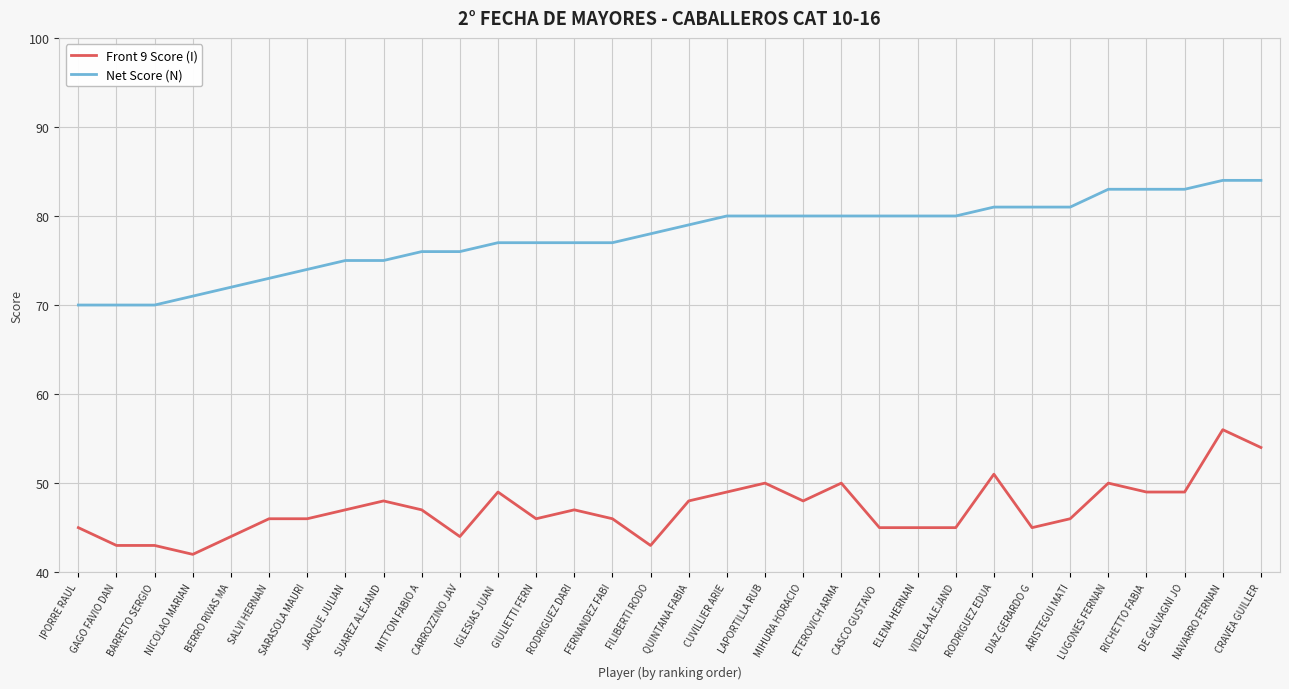

What position from the right is QUINTANA FABIA?

16